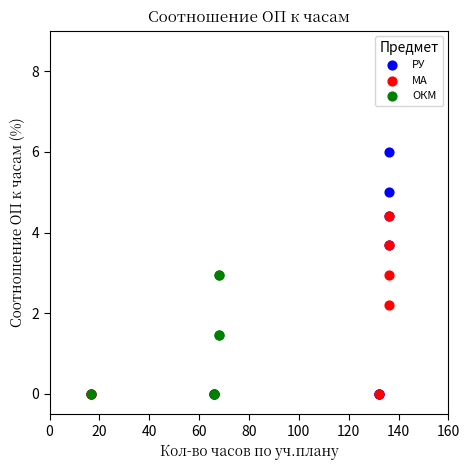

Which series has the widest spread of Y values?

РУ